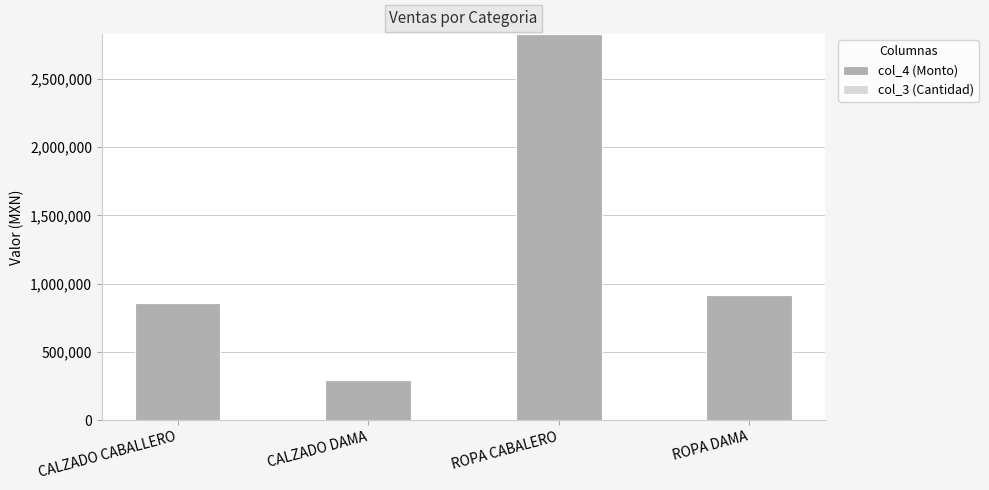

The value of col_4 (Monto) at ROPA CABALERO is 2829217.0. True or false?

True